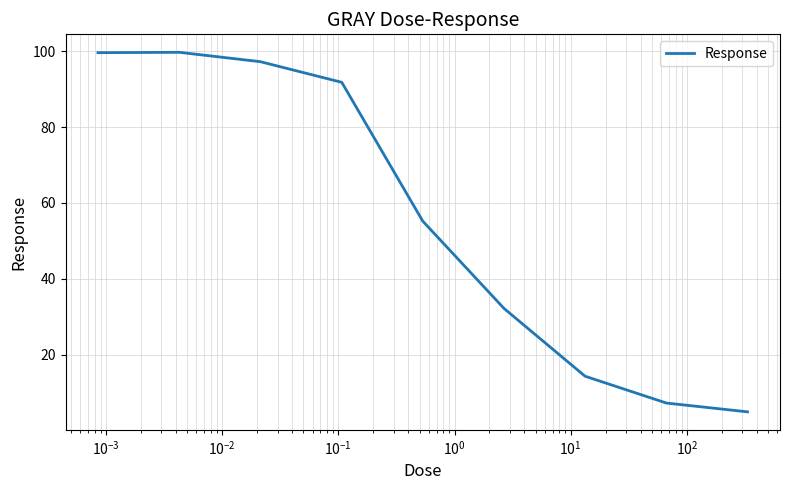

What is the maximum value shown in the chart?

99.7